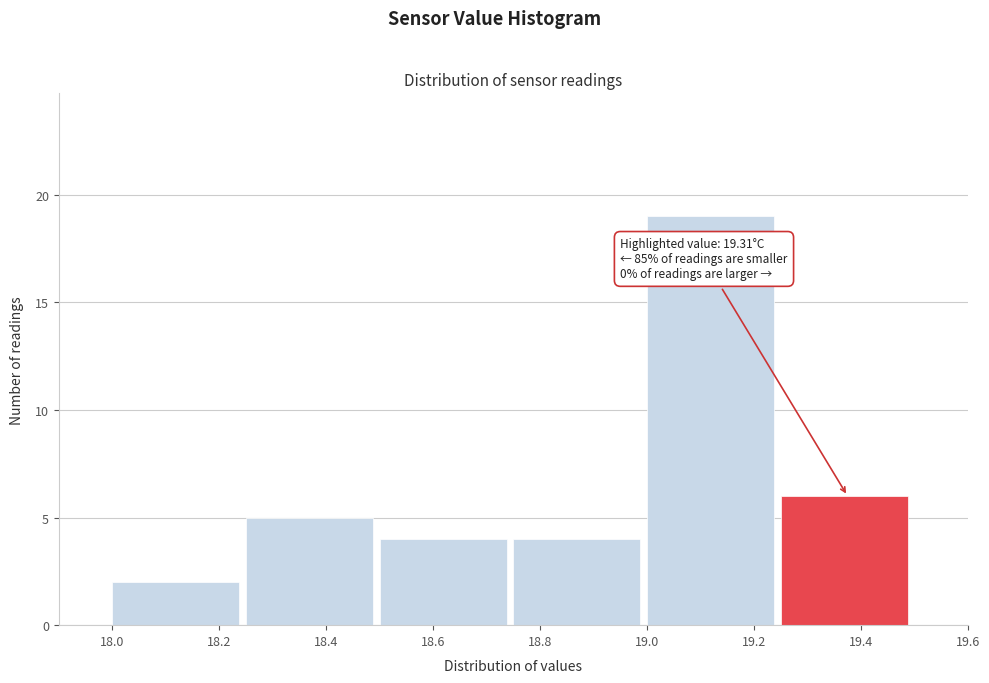

Over which range of the x-axis is the bar tallest?

19.00 to 19.25